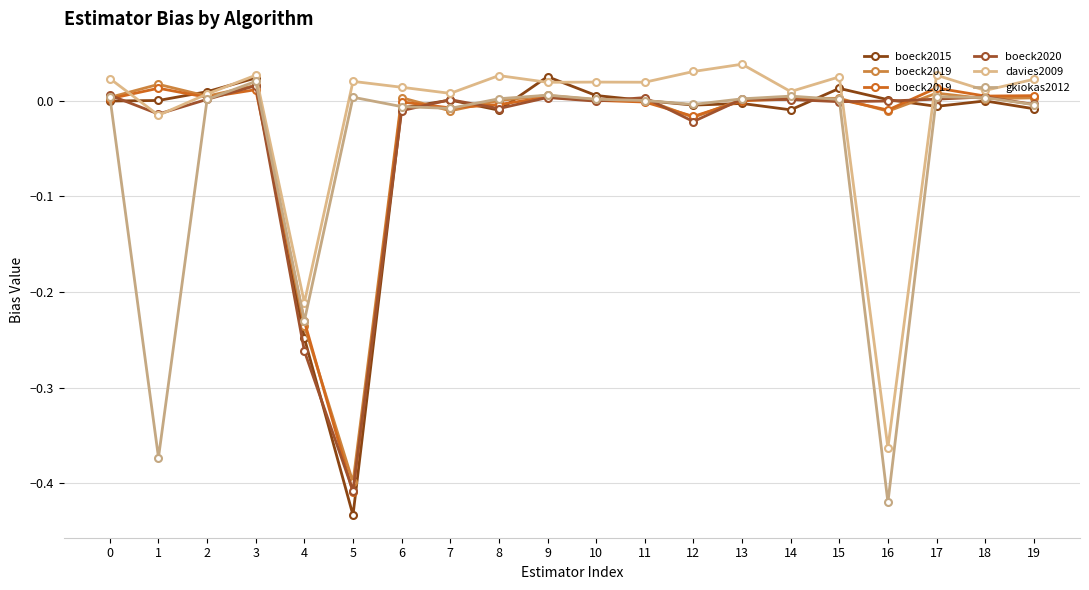

At which category does davies2009 reach its first local peak?

3